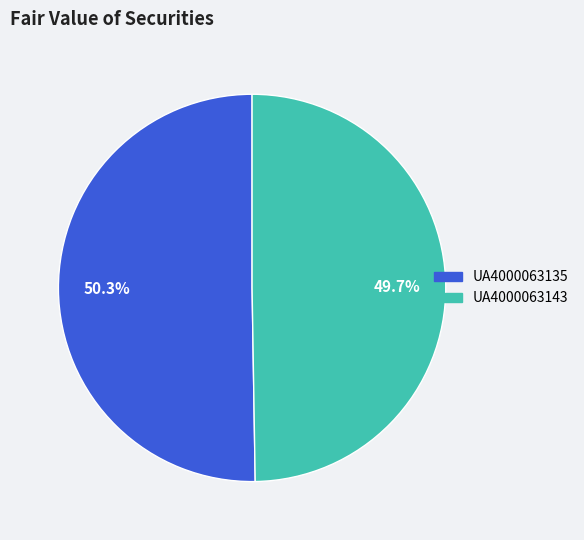

What percentage is the UA4000063135 slice, to the nearest percent?

50%